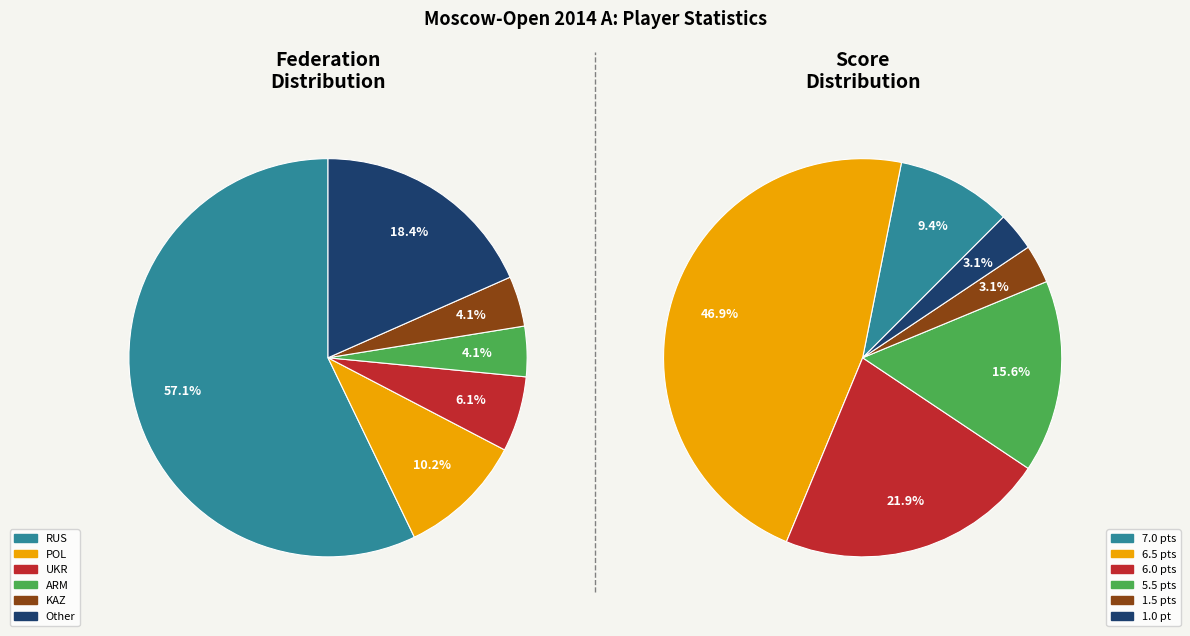

To the nearest percent, what is the difference between the largest and smallest slice percentages?

53%